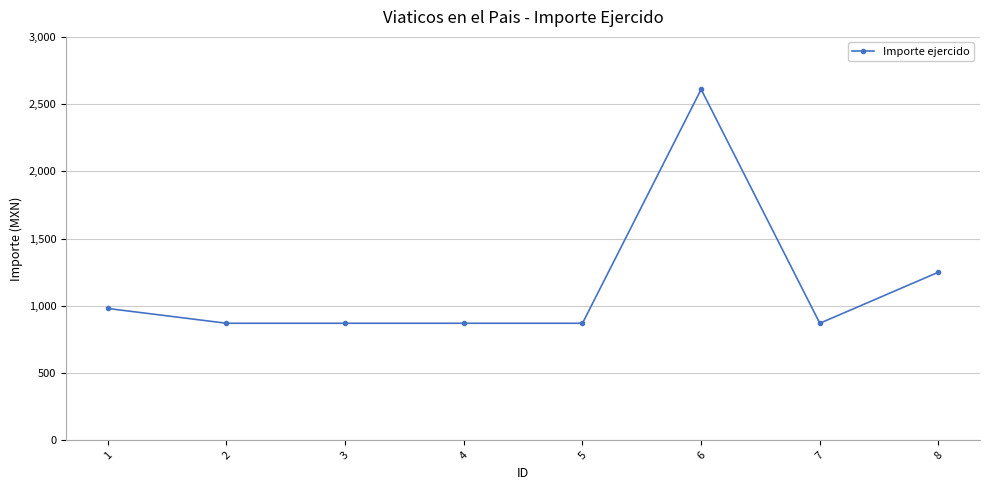

What is the approximate value at 1, to the nearest 50?

1000